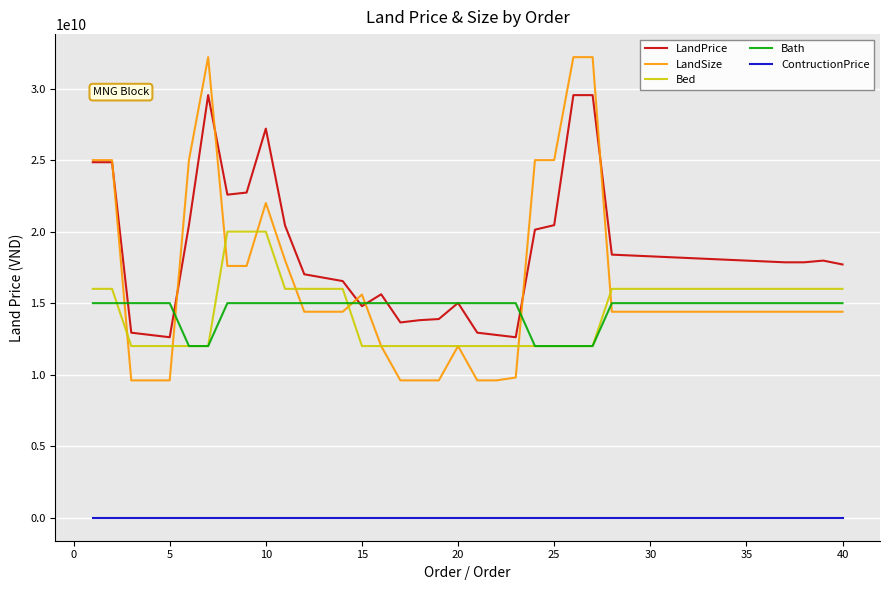

Which series has the largest range (max minus min)?

LandSize